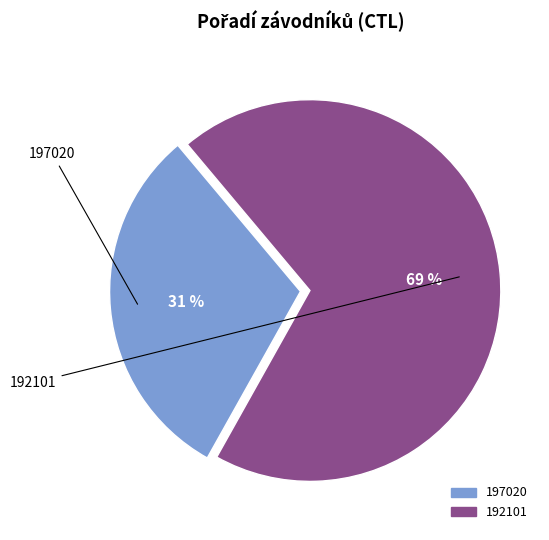

True or false: 192101 accounts for 69% of the total.

True